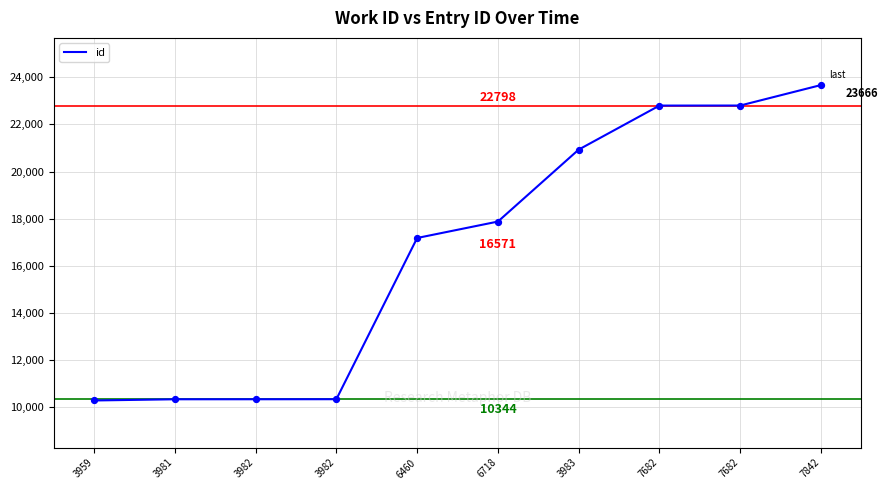

What is the ratio of the value at 3981 to the value at 3959?

1.0